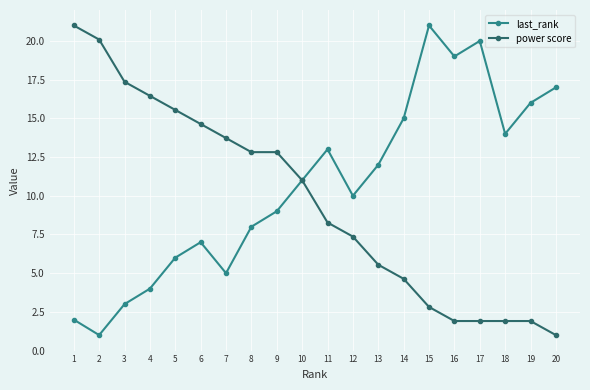

Count the number of categories in the chart.

20